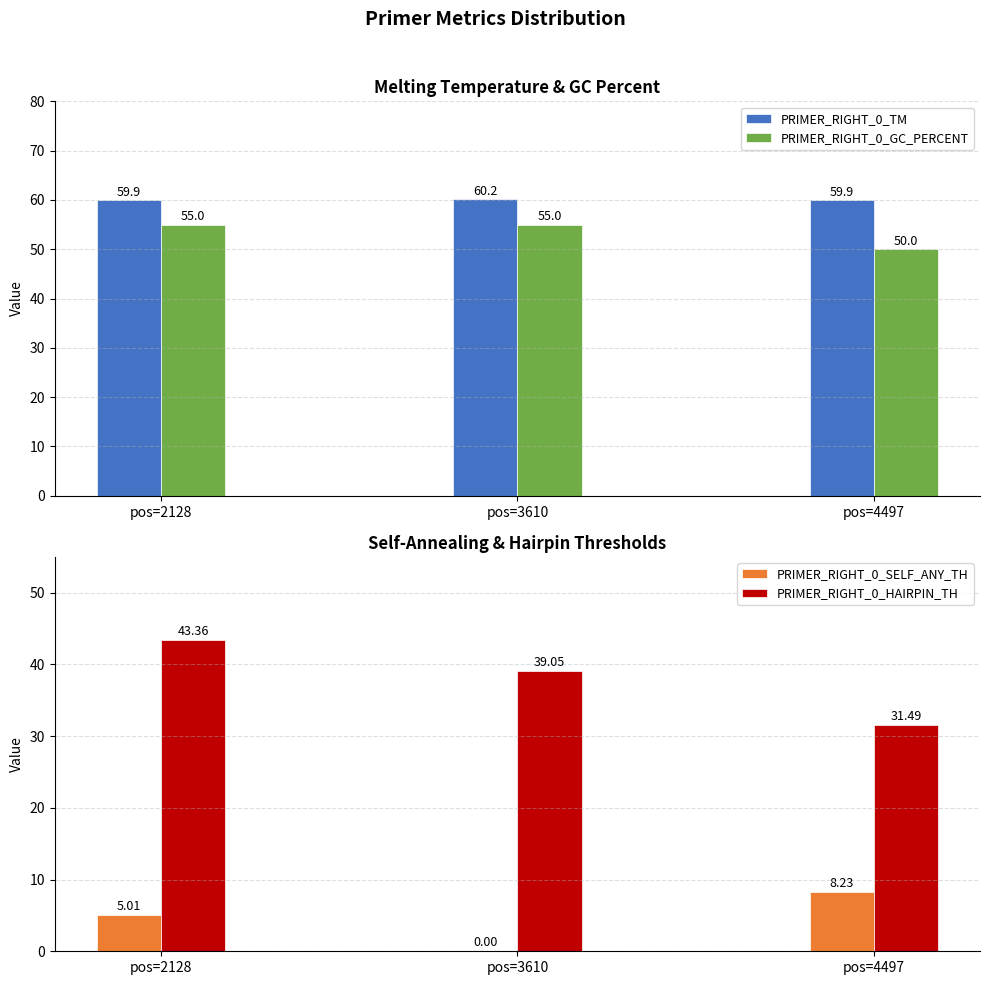

At which label is PRIMER_RIGHT_0_HAIRPIN_TH closest to 37?

pos=3610